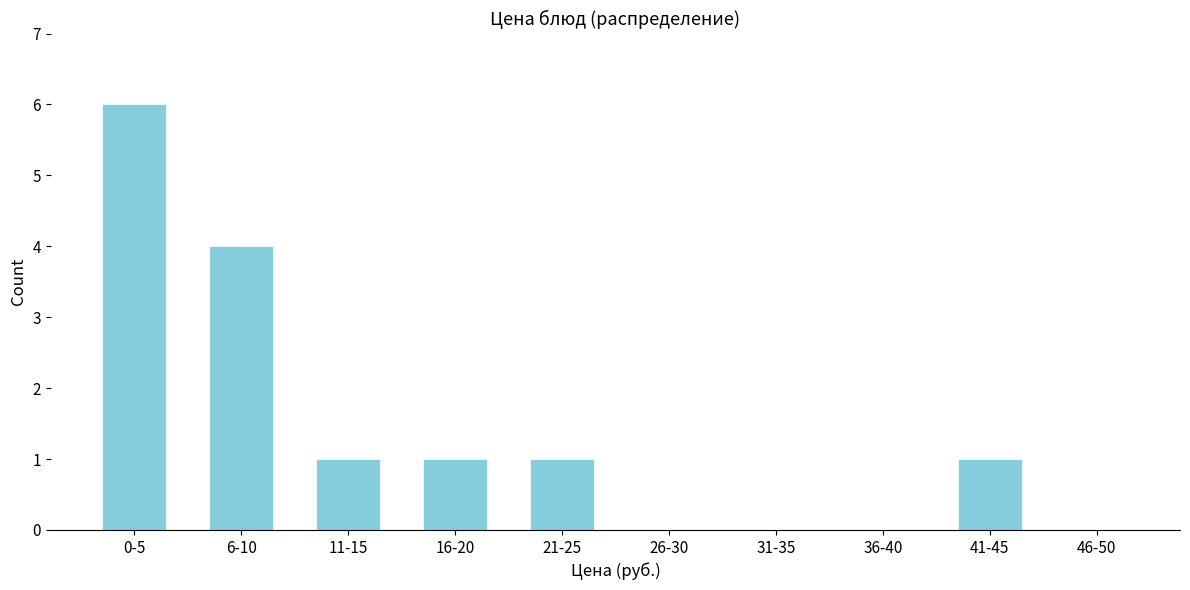

Reading right to left, what are all the values shown in this chart?

46-50=0	41-45=1	36-40=0	31-35=0	26-30=0	21-25=1	16-20=1	11-15=1	6-10=4	0-5=6